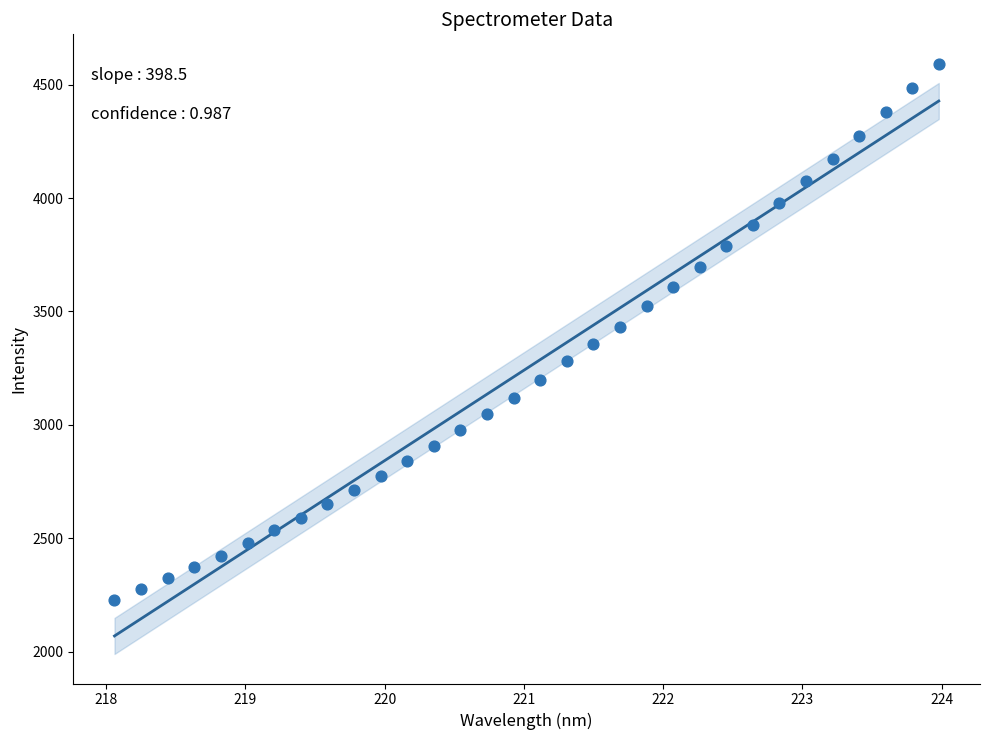

What is the range of Y values (max minus min)?

2366.2